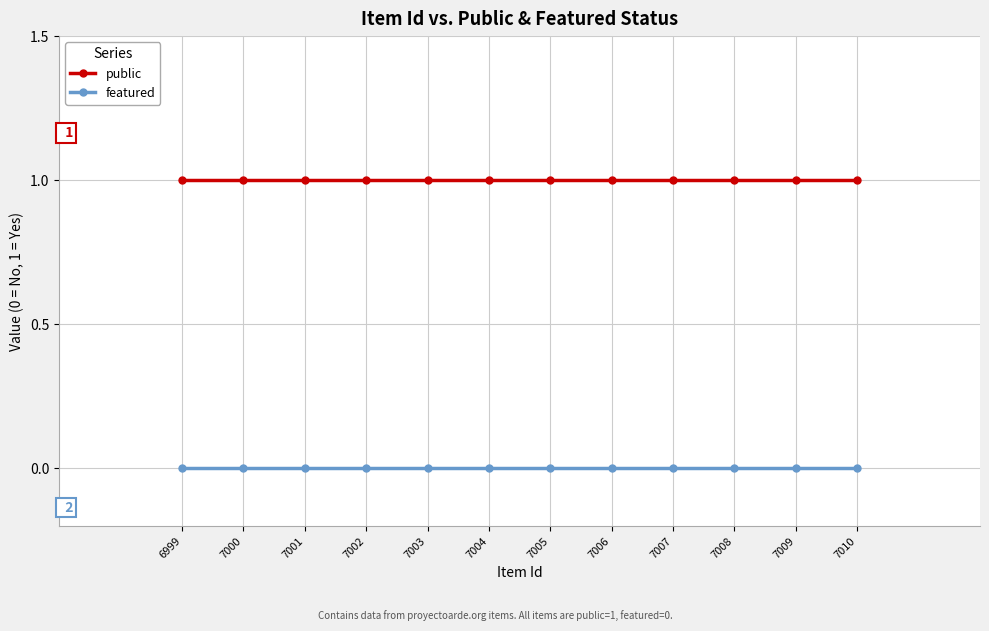

At how many categories does at least one series exceed 0?

12